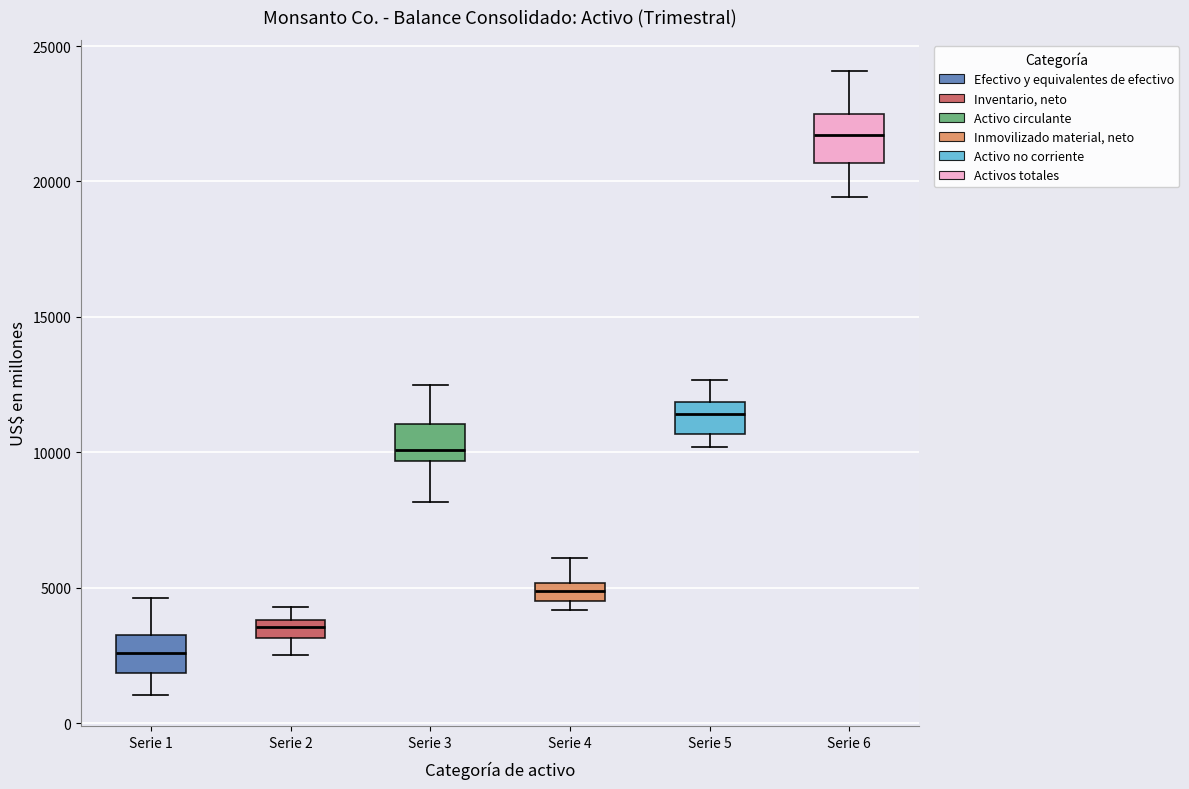

Where does the lower whisker of the box for Serie 1 end on the y-axis? The values are not printed on the chart, so give them approximately, as read against the axis.

1000